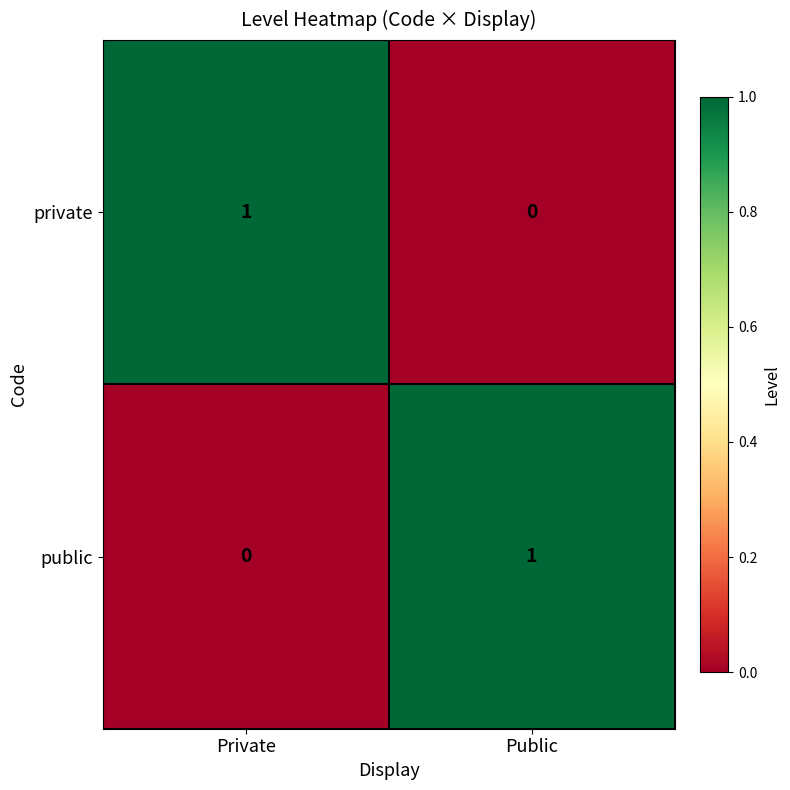

Reading left to right, extract all data points from this chart.

private: Private=1	Public=0
public: Private=0	Public=1